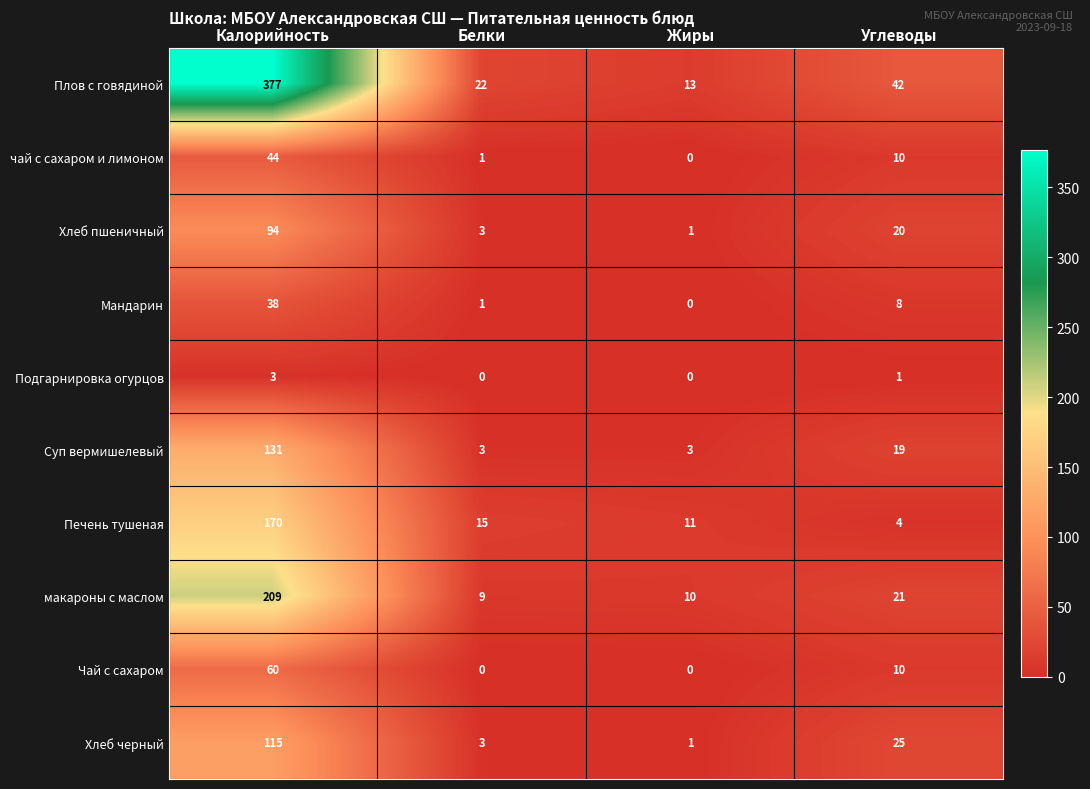

Rank the categories by чай с сахаром и лимоном value from highest to lowest.

Калорийность, Углеводы, Белки, Жиры